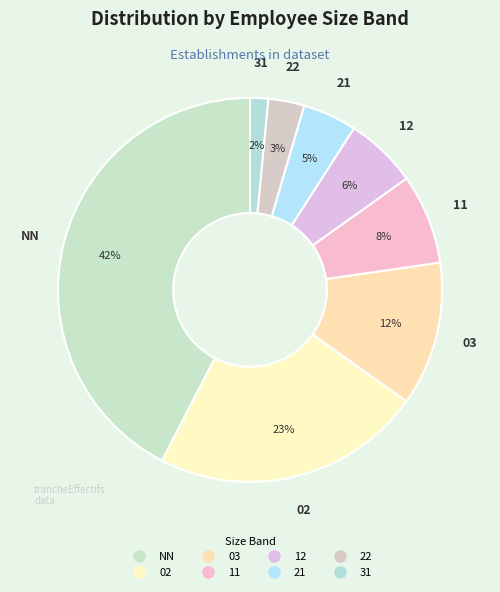

How many segments does this pie chart have?

8